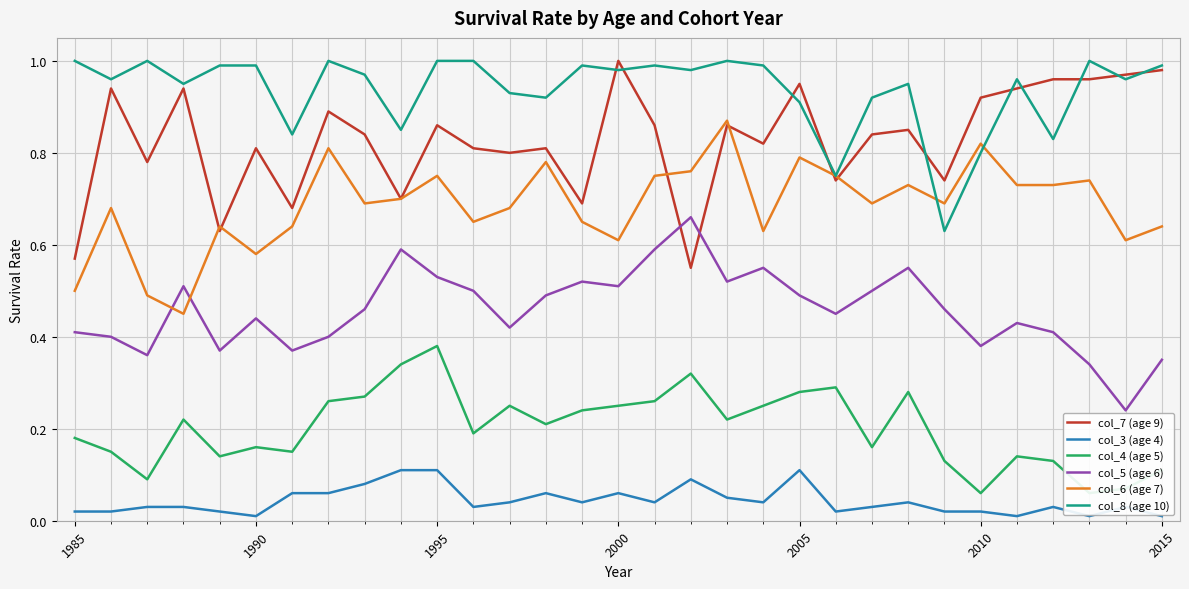

Which series has the largest total across all categories?

col_8 (age 10)